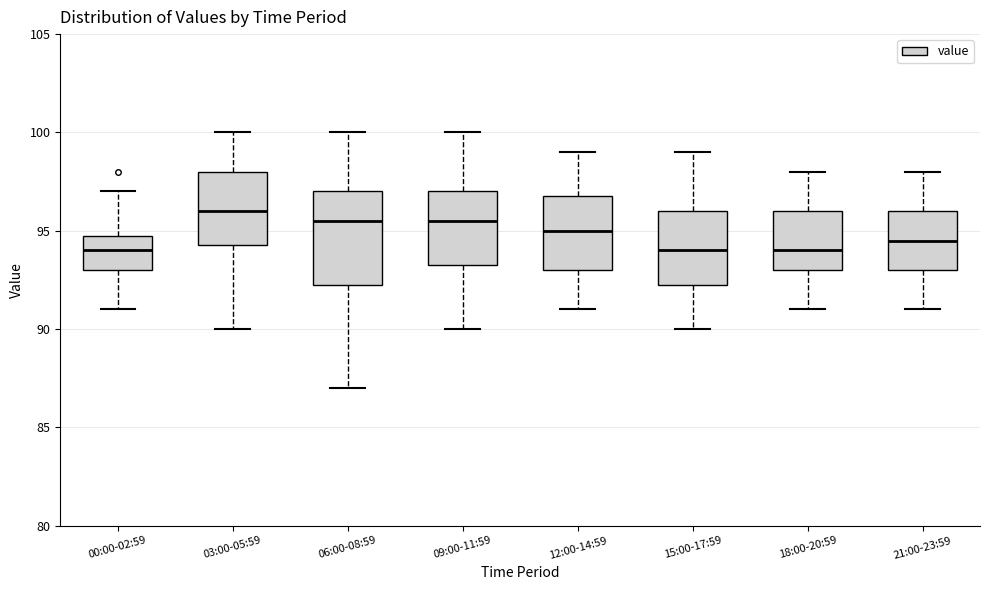

Which box has the highest median line?

03:00-05:59